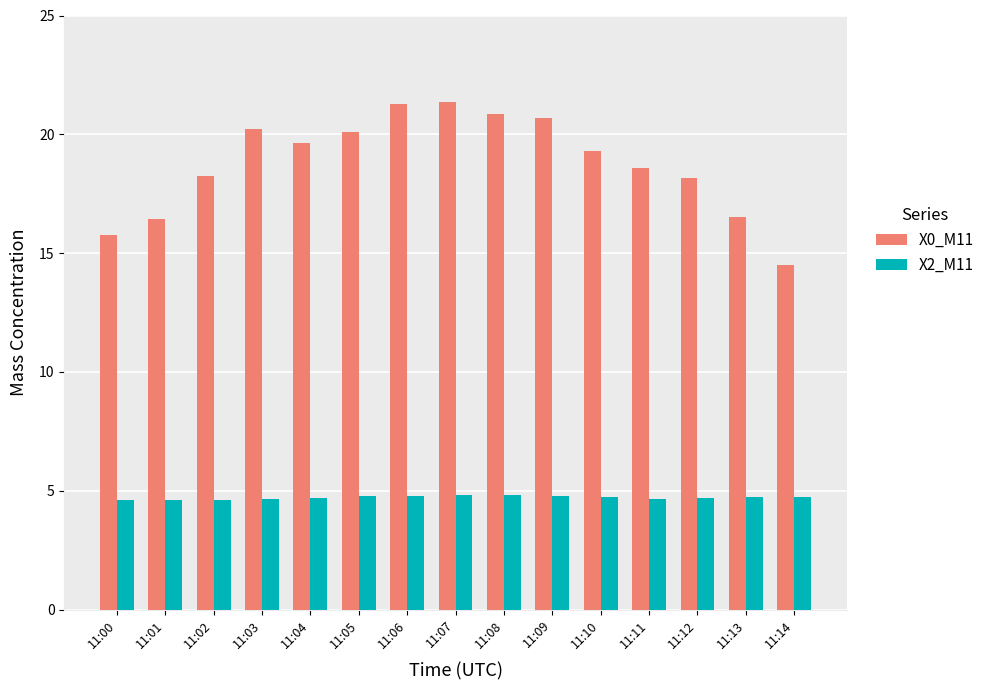

What is the difference between the second highest and minimum values in the X0_M11 series?

6.8